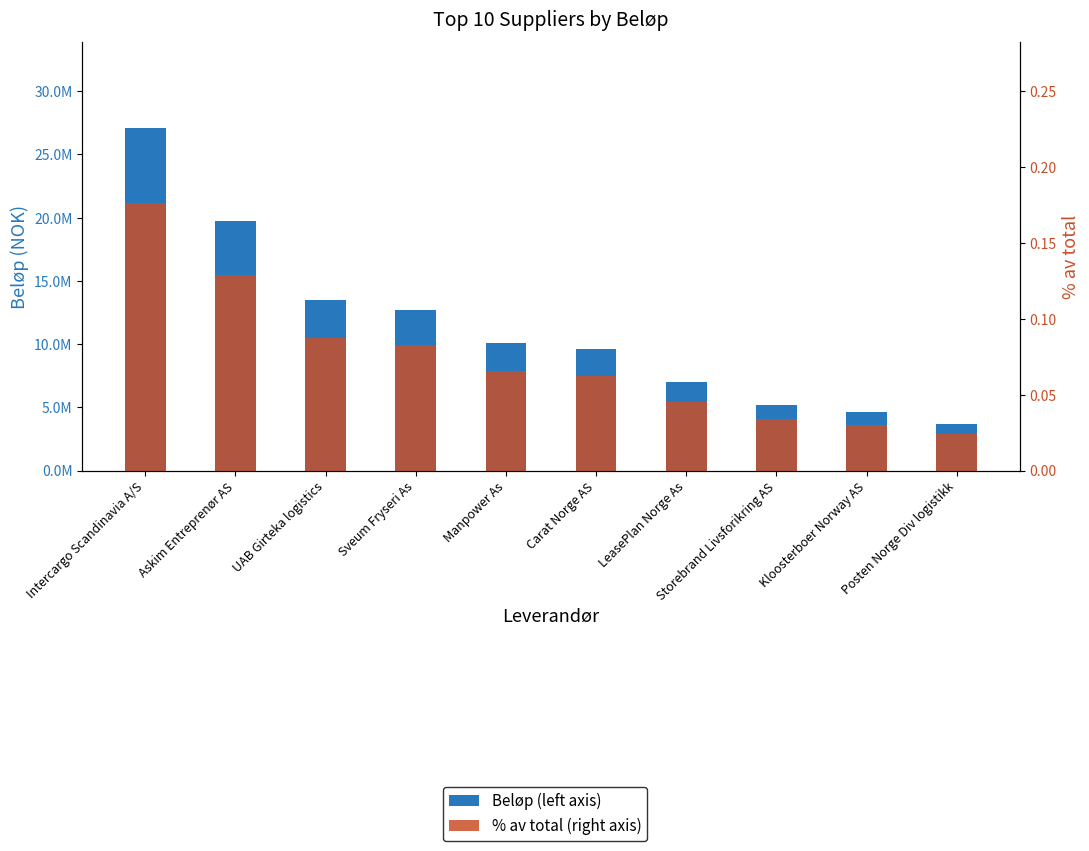

Count the % av total (right axis) values in the range 0 to 1.

10